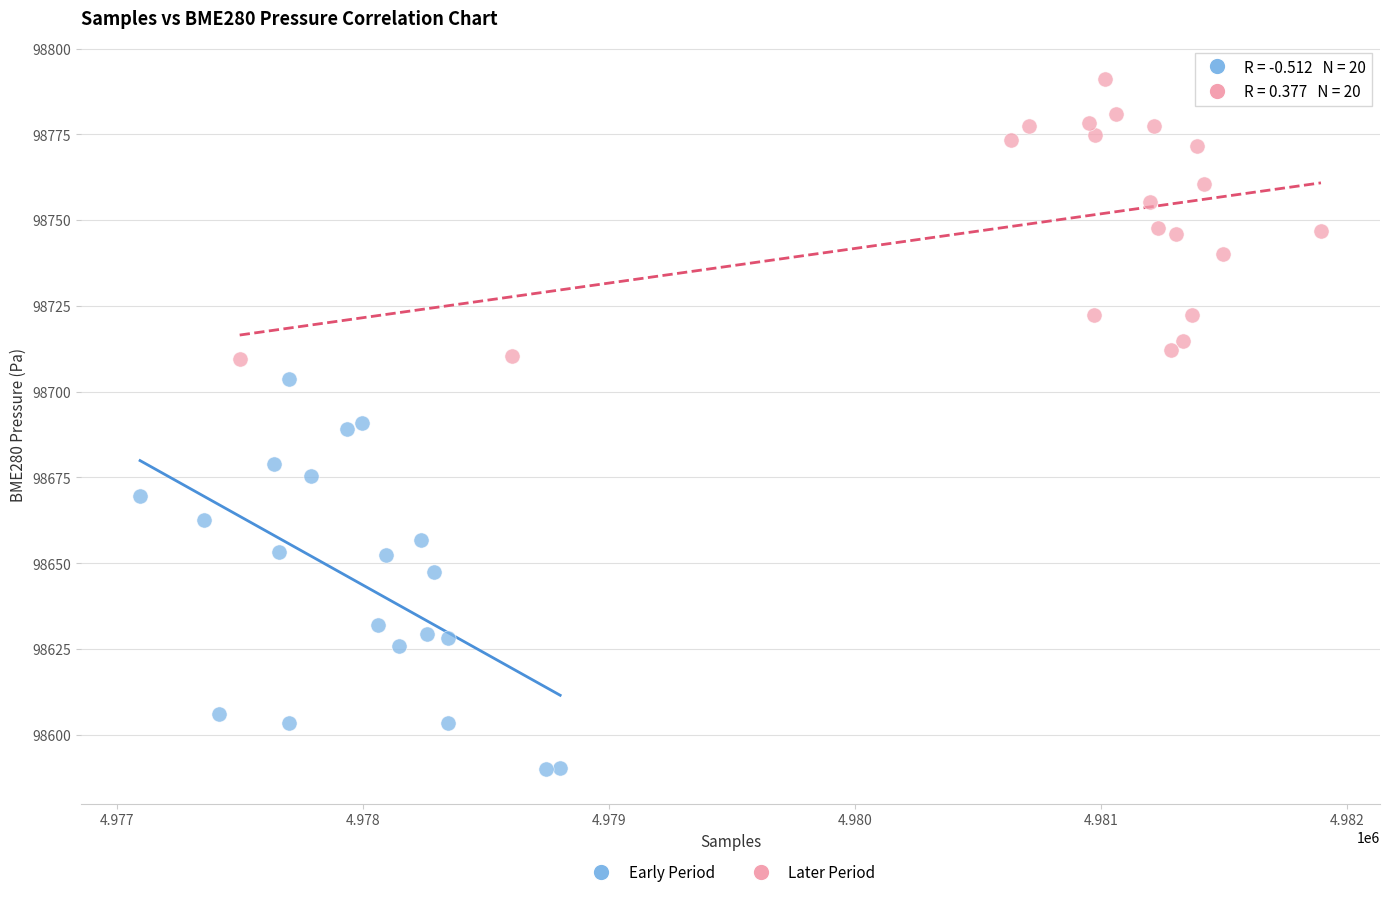

What are all the series names shown in the legend?

Early Period, Later Period